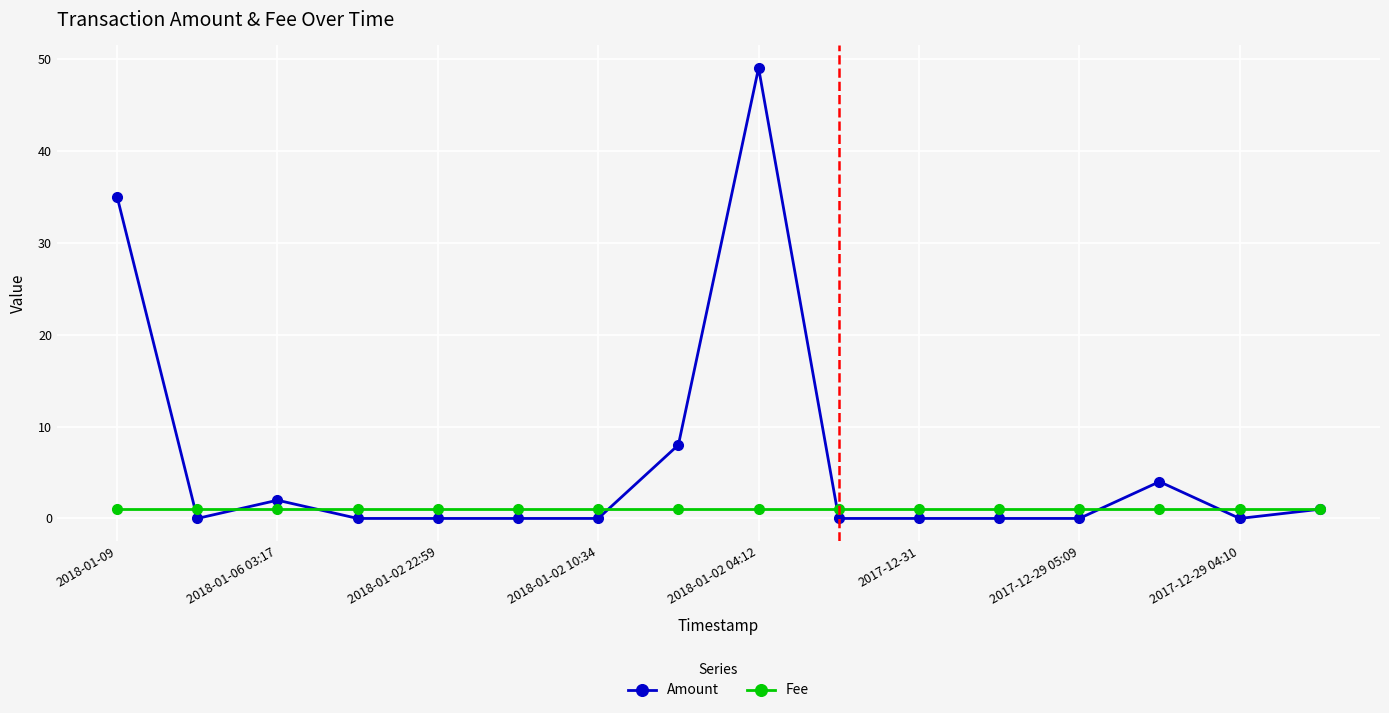

What is the maximum value for Fee?

1.0